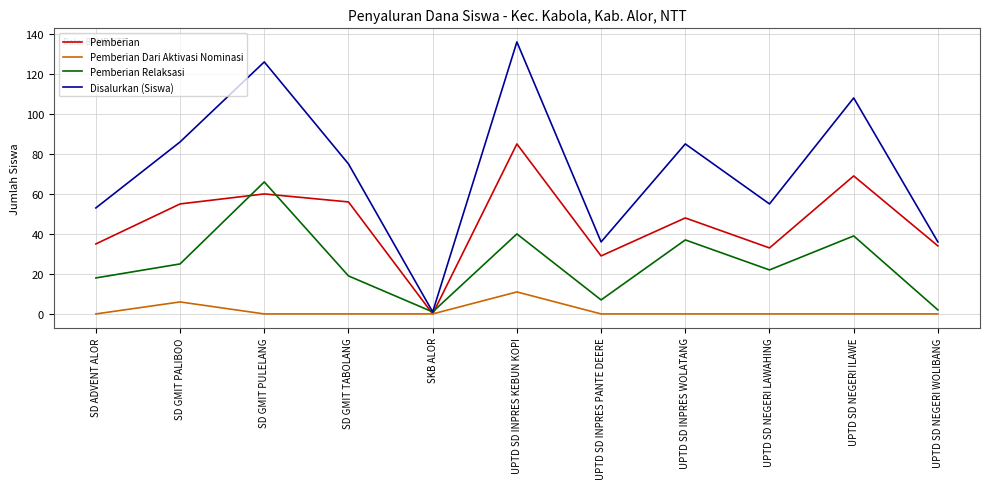

The Pemberian series shows 0 at SKB ALOR. True or false?

True